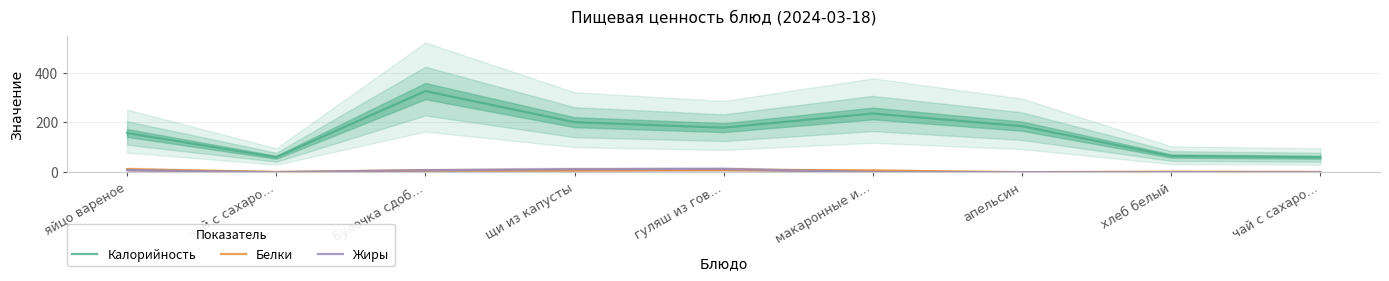

At which label does Белки first exceed 7?

яйцо вареное